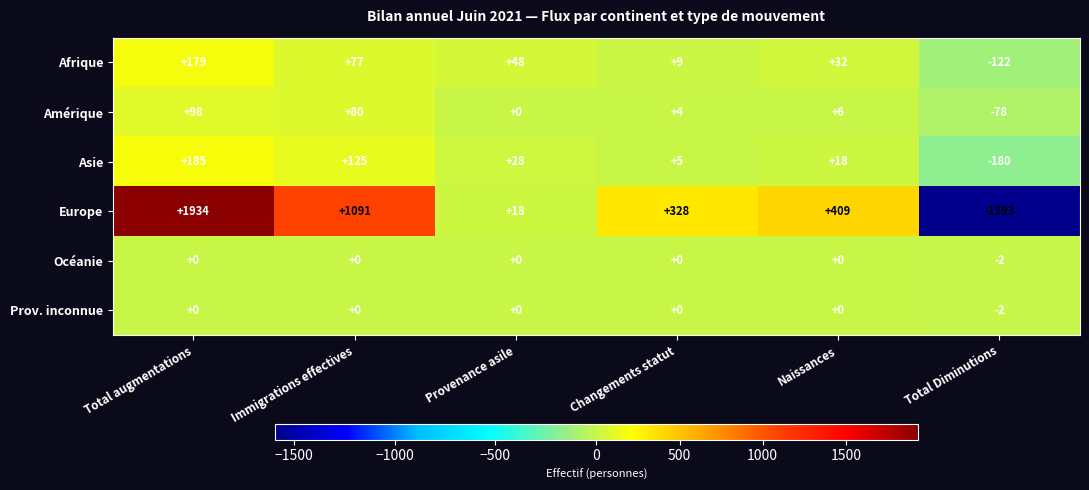

Read the Amérique value at Total Diminutions, to the nearest 50.

-100